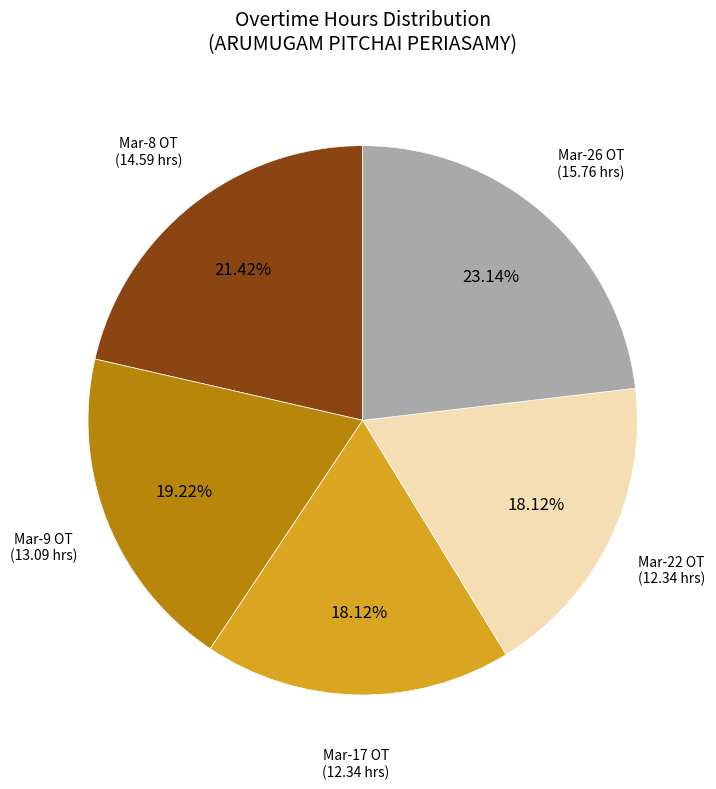

Is there a majority slice in this chart?

No